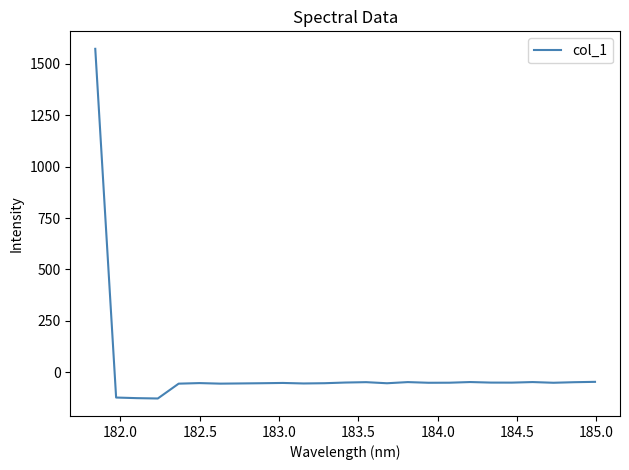

What is the minimum value shown in the chart?

-127.5